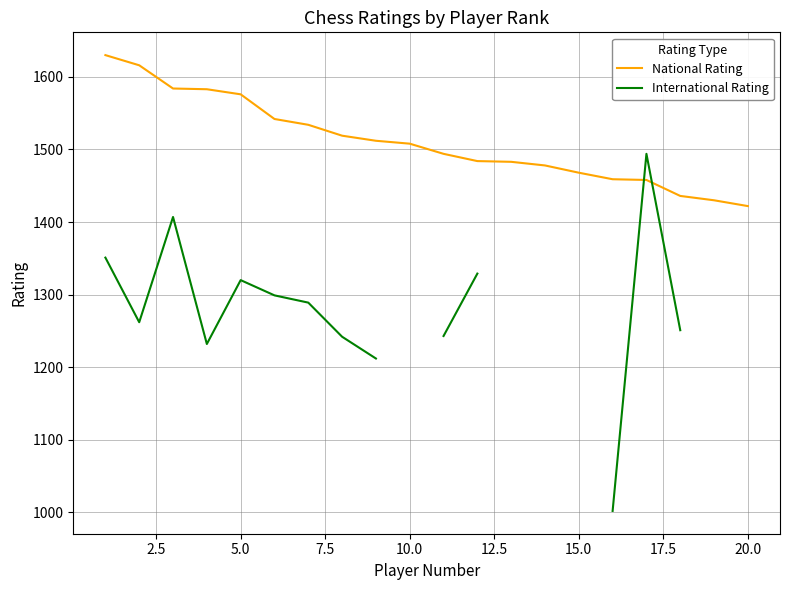

Is this an area chart (filled region under the line)?

No